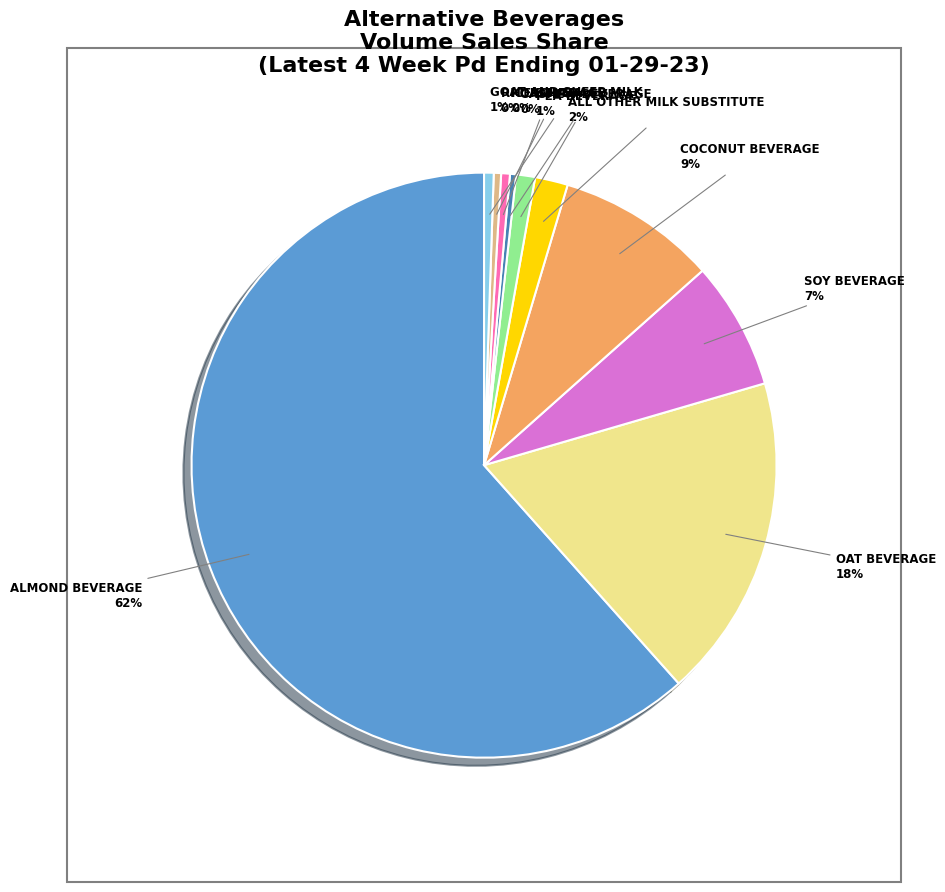

How many segments does this pie chart have?

10